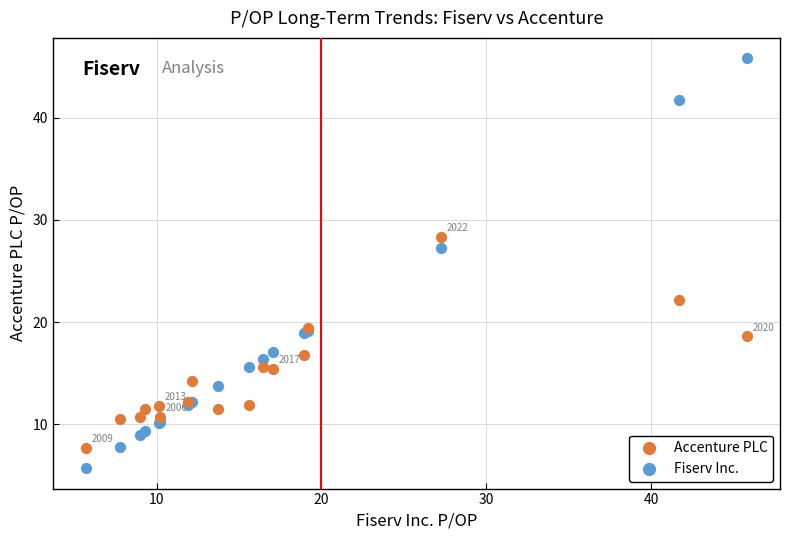

Across all series, what Y value is closest to 25?

27.2